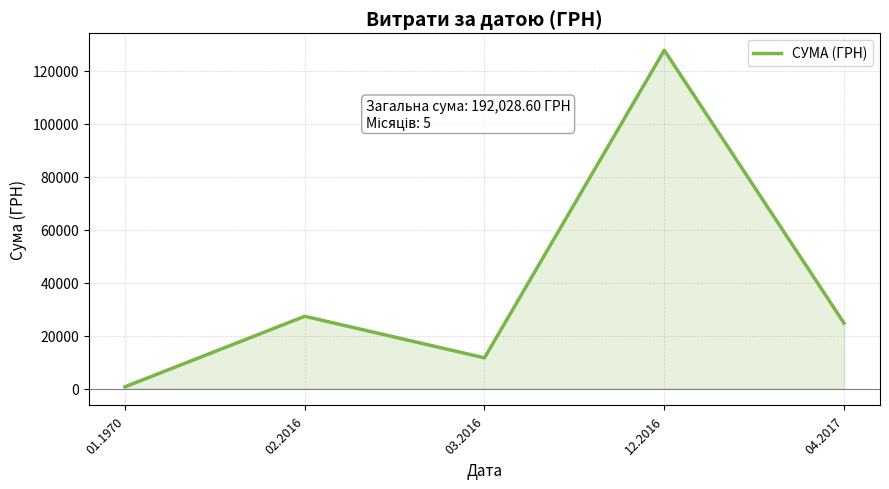

What position from the right is 01.1970?

5